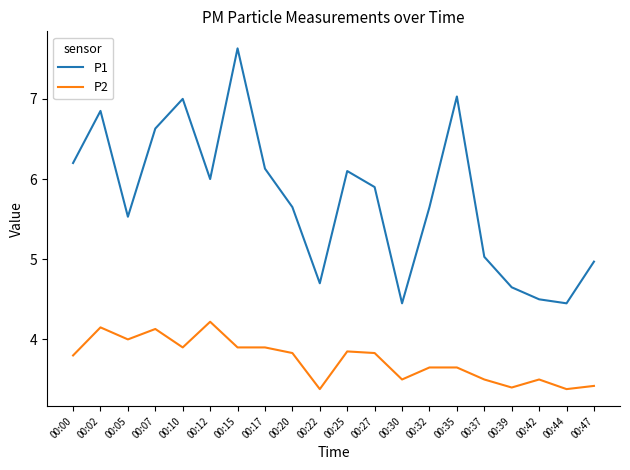

Where is the first local maximum for P2?

00:02